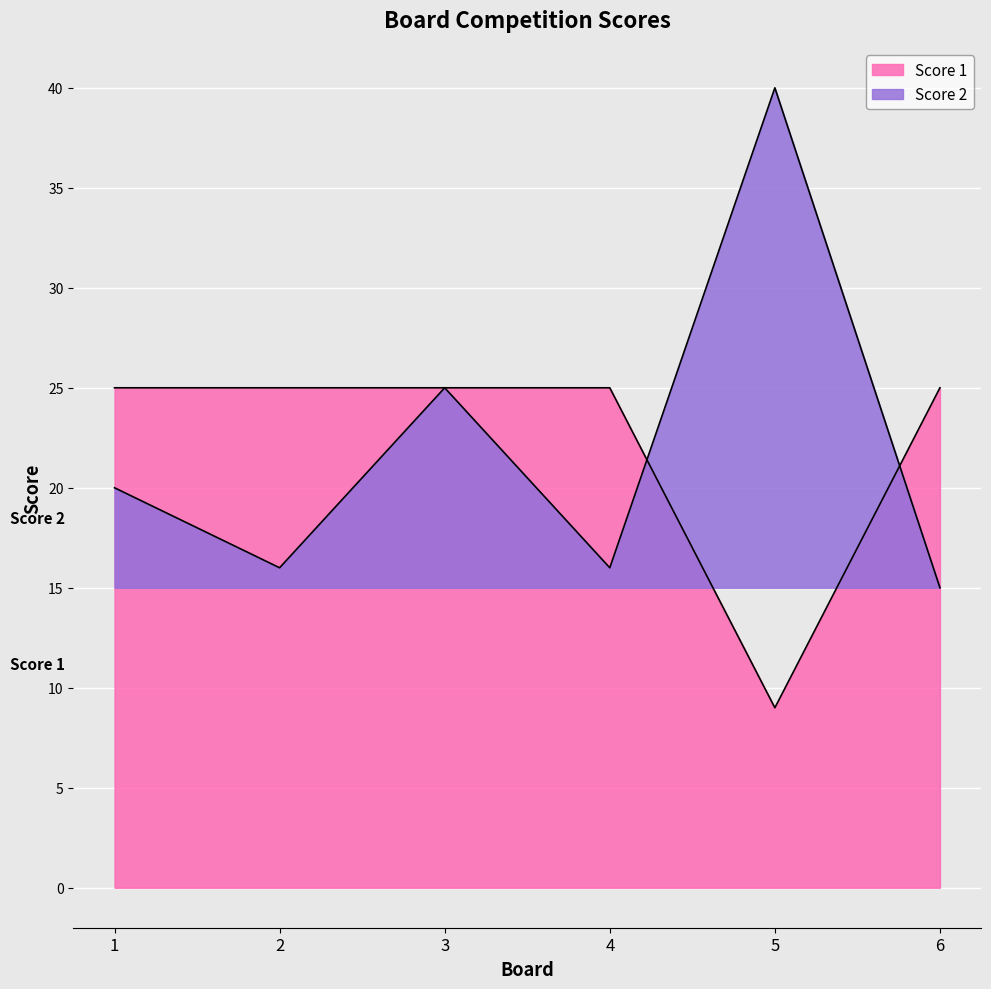

Where do Score 2 and Score 1 first cross each other?

4 and 5